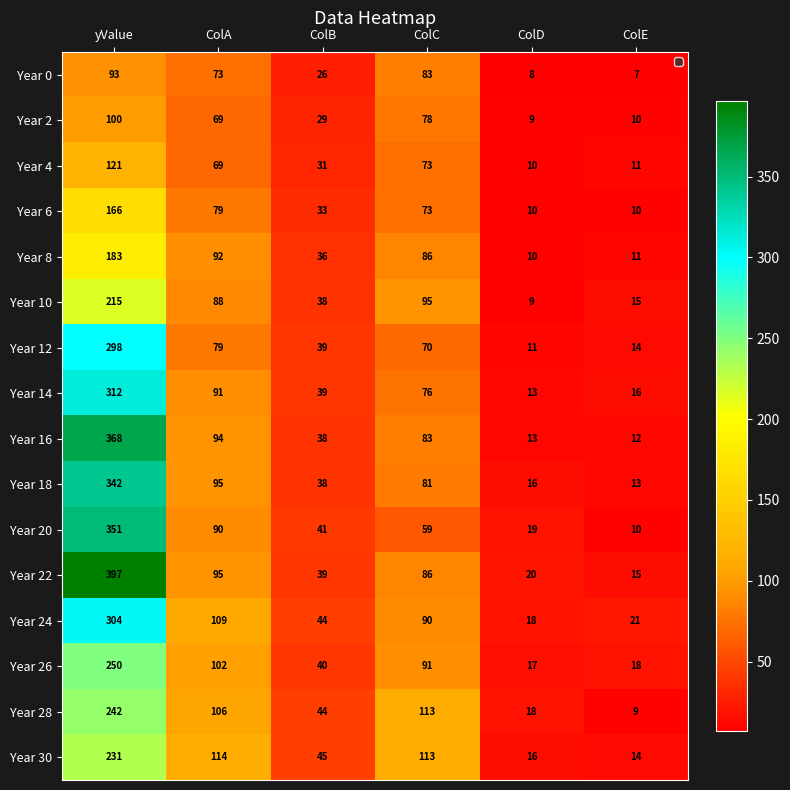

Which series changed the most between ColA and ColE?

Year 30